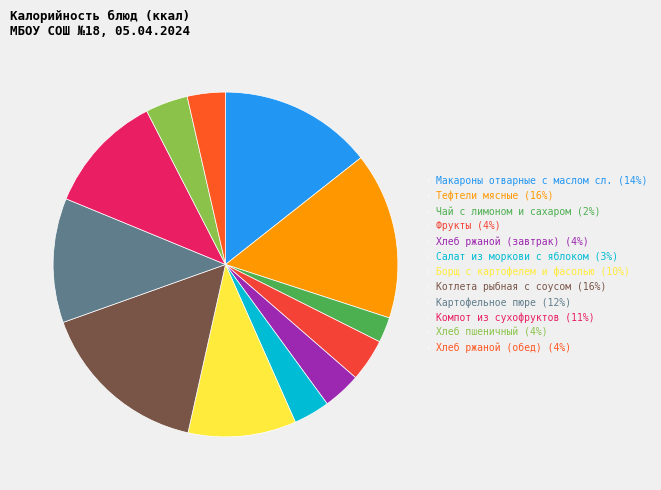

To the nearest percent, what is the difference between the Картофельное пюре and Хлеб пшеничный slice percentages?

8%